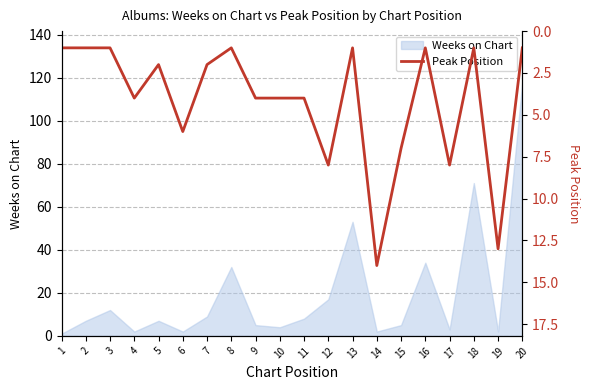

What is the value of the 10th point from the left?

4